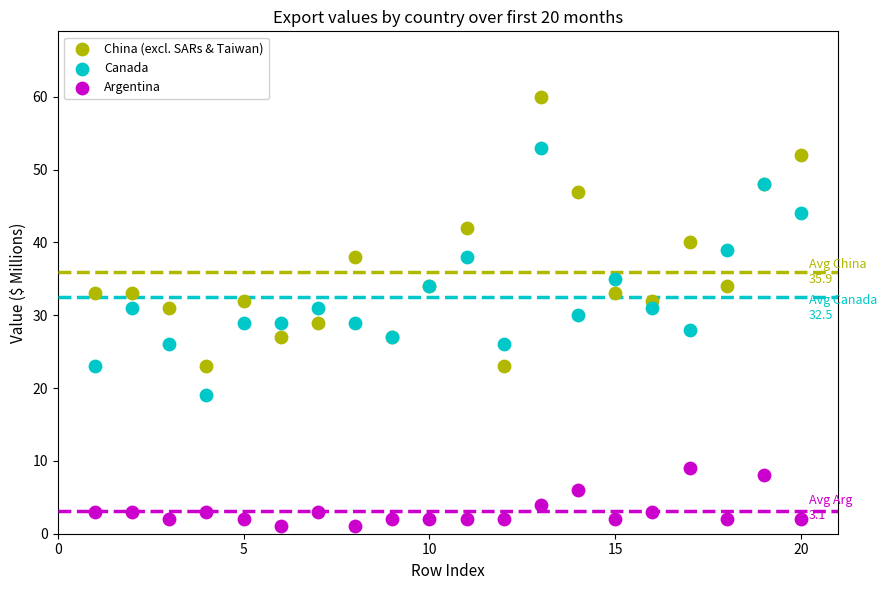

Which series contains the lowest Y value?

Argentina